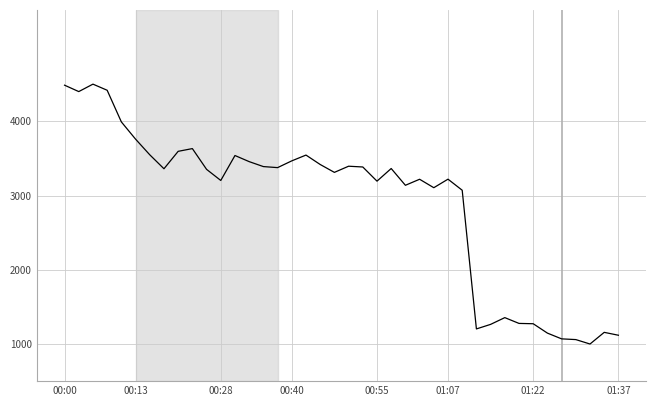

What is the difference between the maximum and minimum values?

3500.0